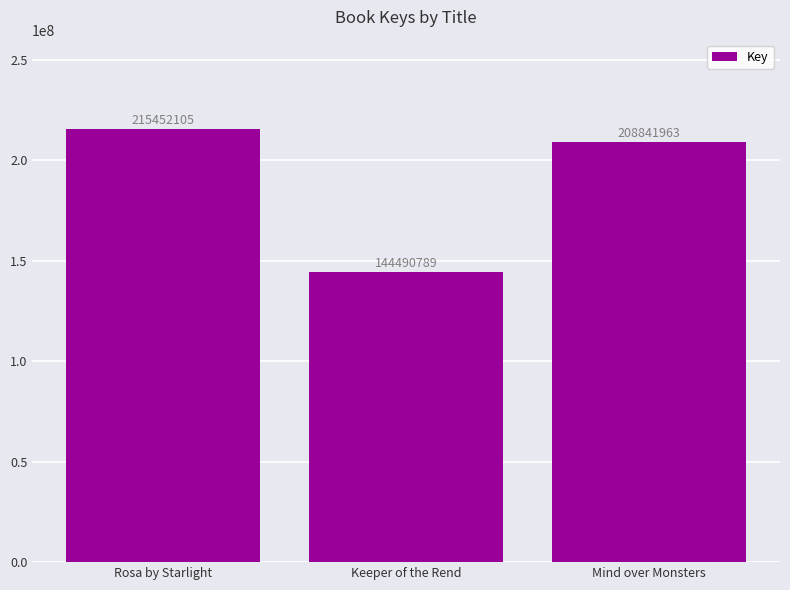

Which has a higher value, Rosa by Starlight or Keeper of the Rend?

Rosa by Starlight